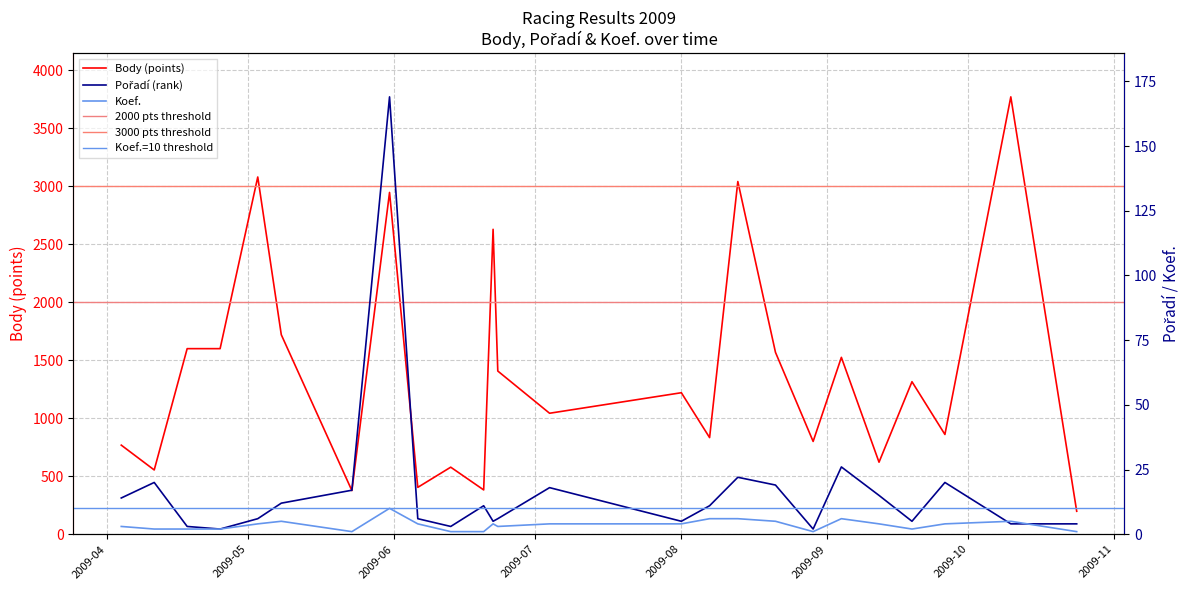

What is the difference between the second highest and minimum values in the Pořadí series?

24